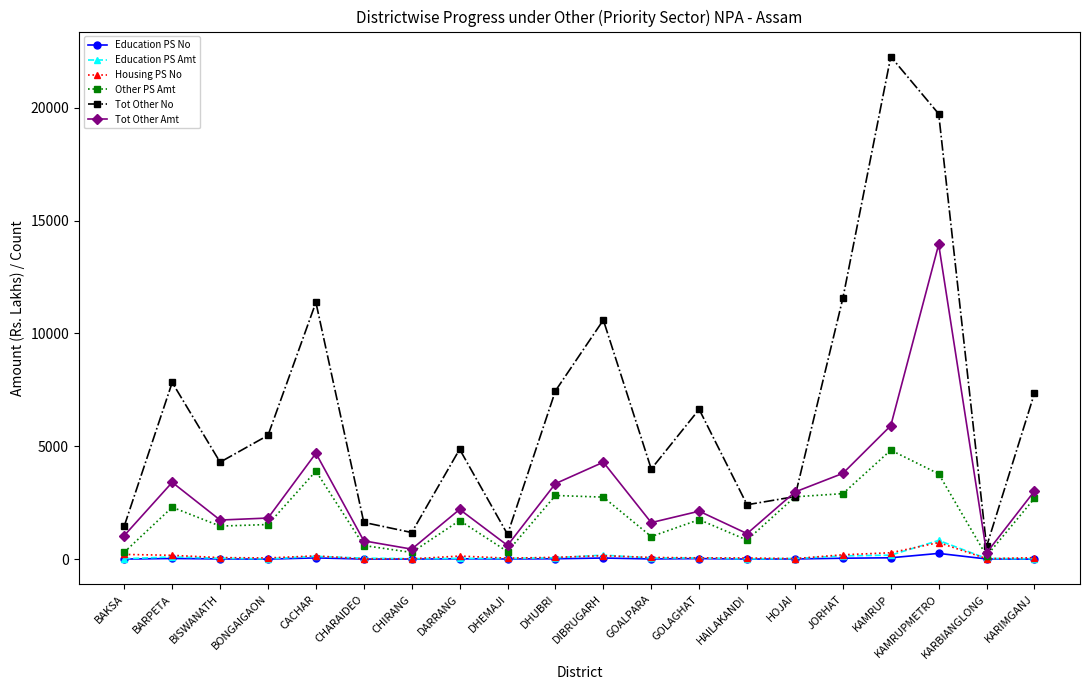

What is the label of the 9th point from the left?

DHEMAJI